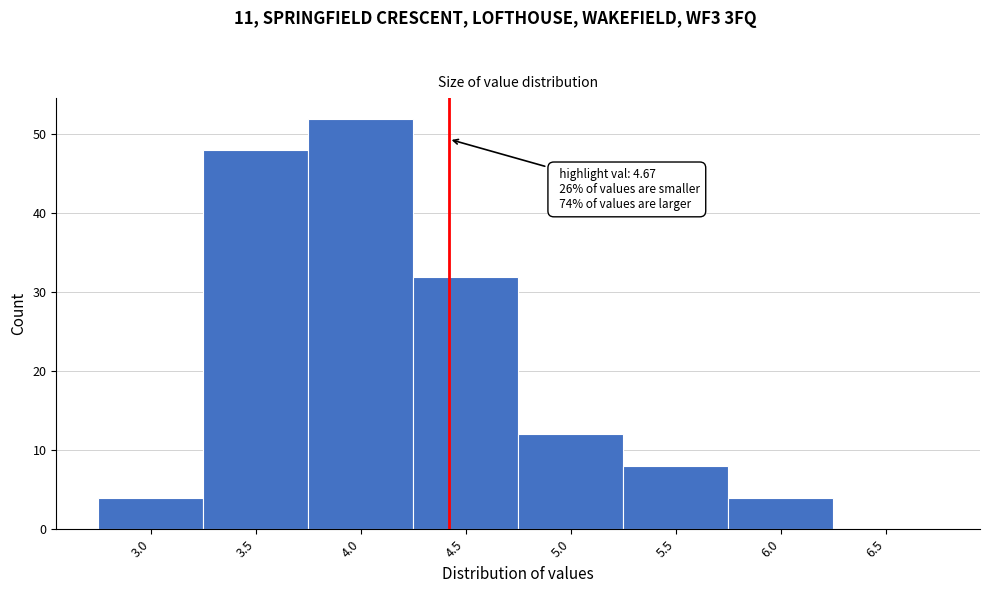

Reading left to right, what are all the values shown in this chart?

3.0=4	3.5=48	4.0=52	4.5=32	5.0=12	5.5=8	6.0=4	6.5=0